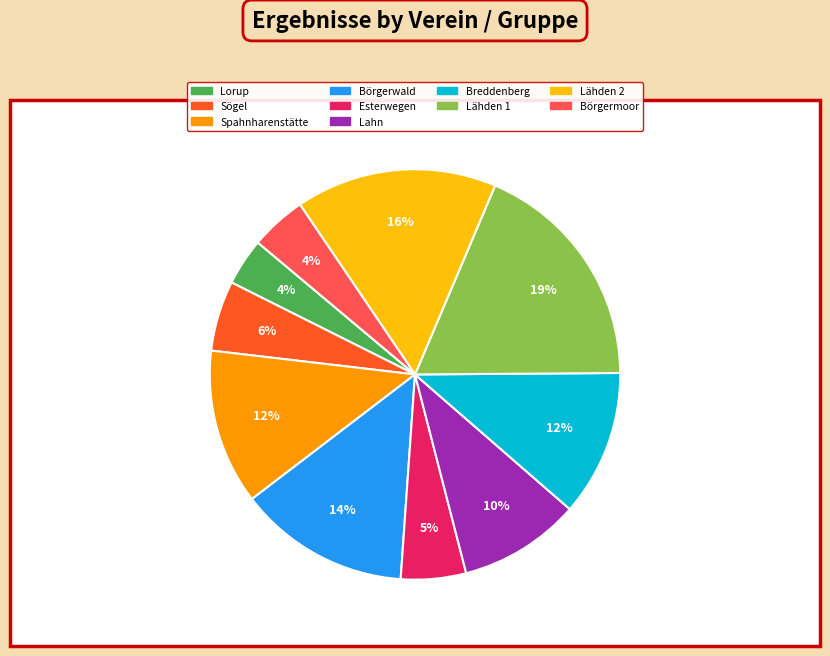

The Lähden 1 slice represents 5% of the pie. True or false?

False